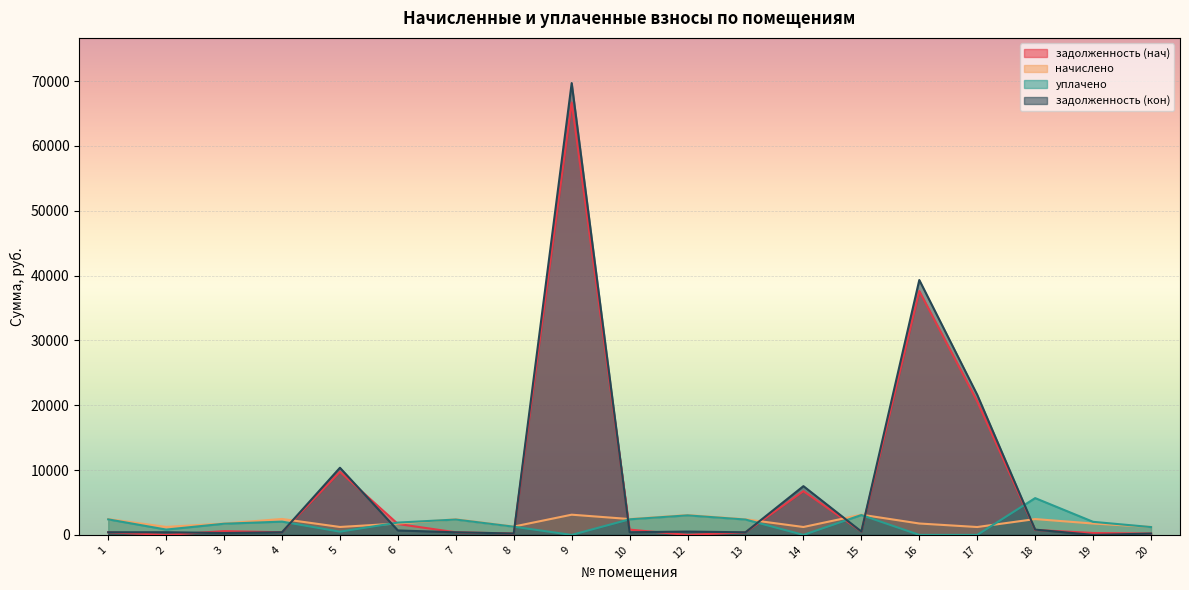

The начислено series shows 1113.0 at 3. True or false?

False